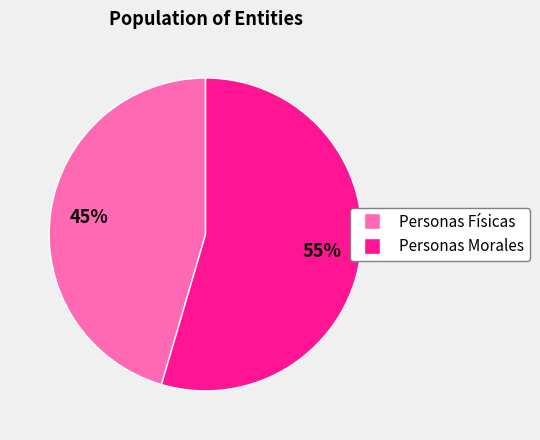

Is it true that Personas Morales is 55% of the pie?

True